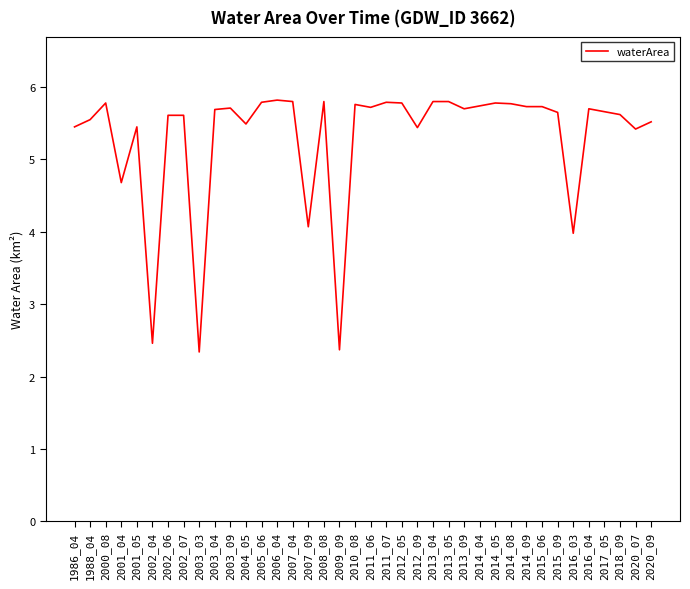

Approximately how many times larger is the value at 2013_05 compared to 1988_04?

1.0